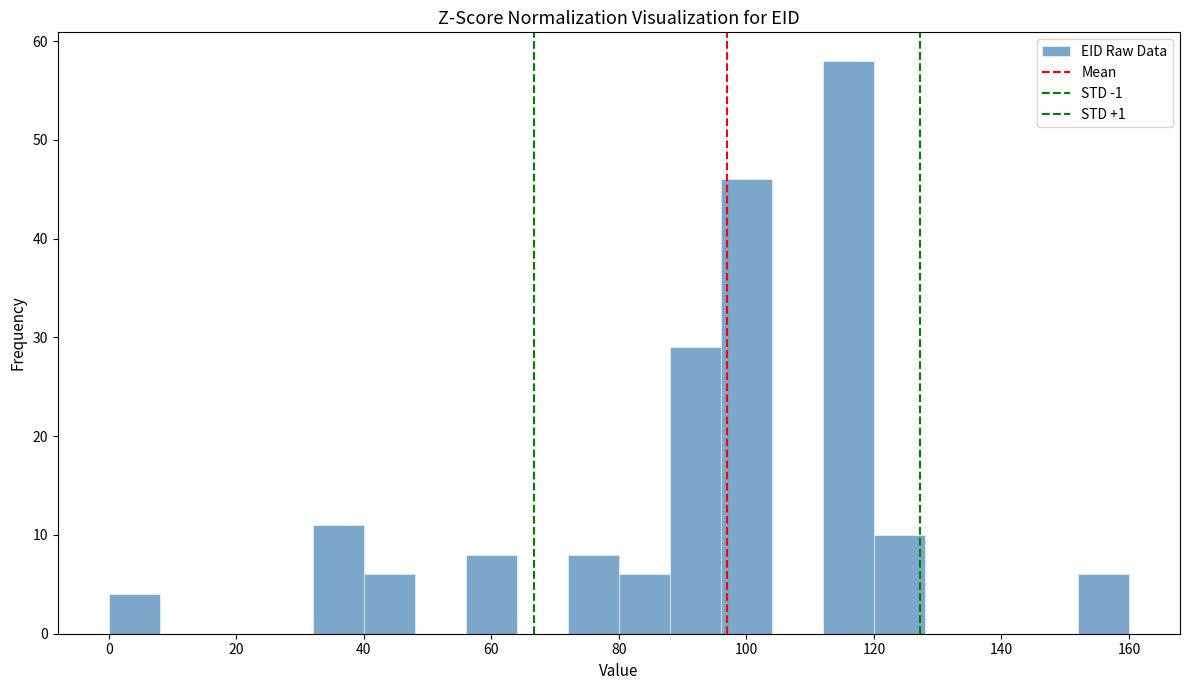

What is the height of the bar covering 72 to 80 on the x-axis? The values are not printed on the chart, so give them approximately, as read against the axis.

8